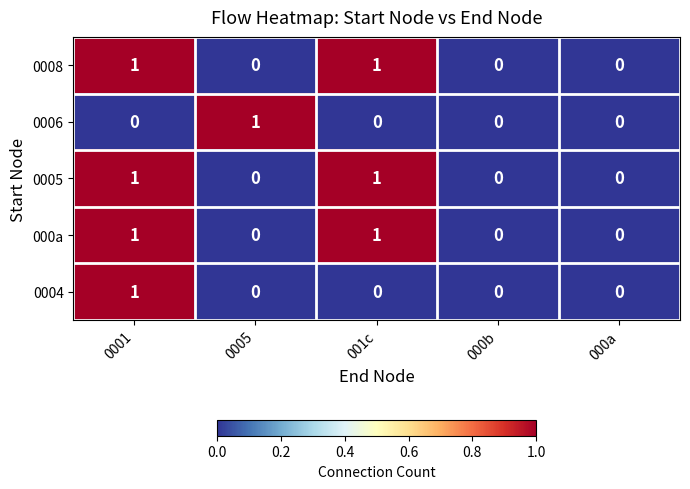

The value of 0006 at 001c is 0. True or false?

True